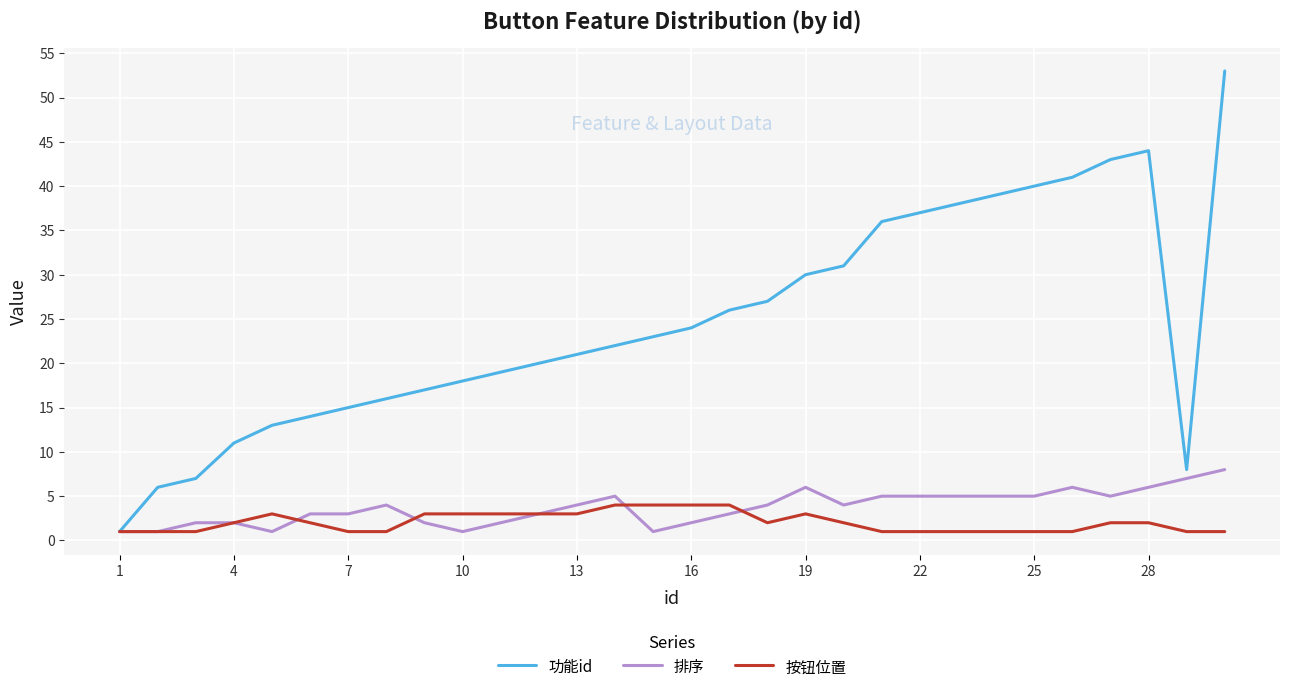

Reading left to right, extract all data points from this chart.

功能id: 1	6	7	11	13	14	15	16	17	18	19	20	21	22	23	24	26	27	30	31	36	37	38	39	40	41	43	44	8	53
排序: 1	1	2	2	1	3	3	4	2	1	2	3	4	5	1	2	3	4	6	4	5	5	5	5	5	6	5	6	7	8
按钮位置: 1	1	1	2	3	2	1	1	3	3	3	3	3	4	4	4	4	2	3	2	1	1	1	1	1	1	2	2	1	1